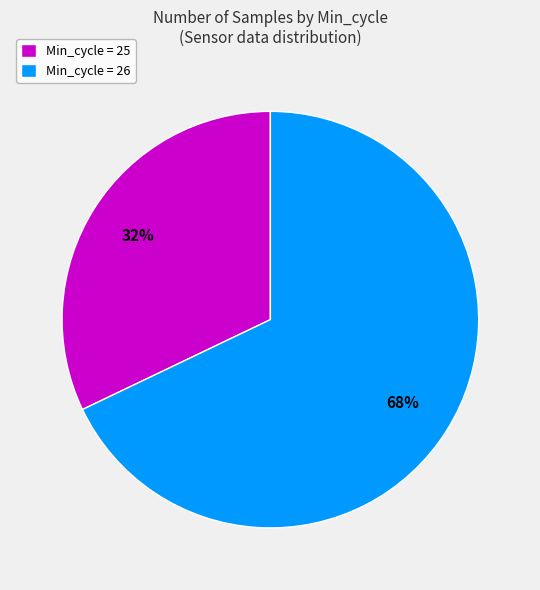

What is the largest slice in the pie chart?

Min_cycle = 26